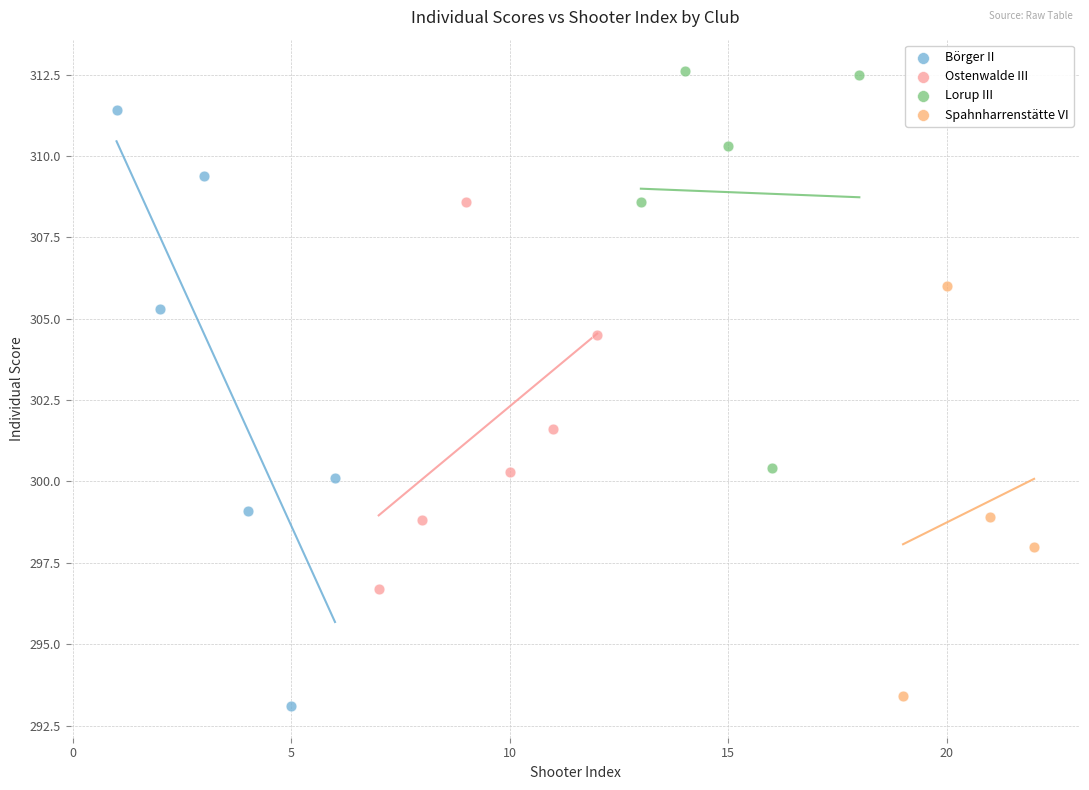

Which series contains the highest Y value?

Lorup III